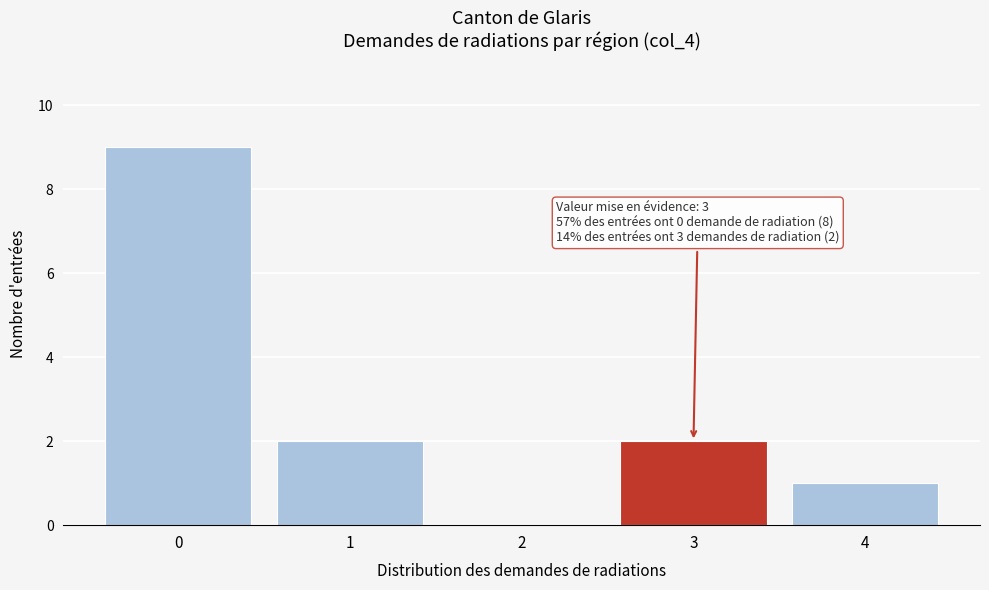

Reading left to right, what are all the values shown in this chart?

0=9	1=2	2=0	3=2	4=1